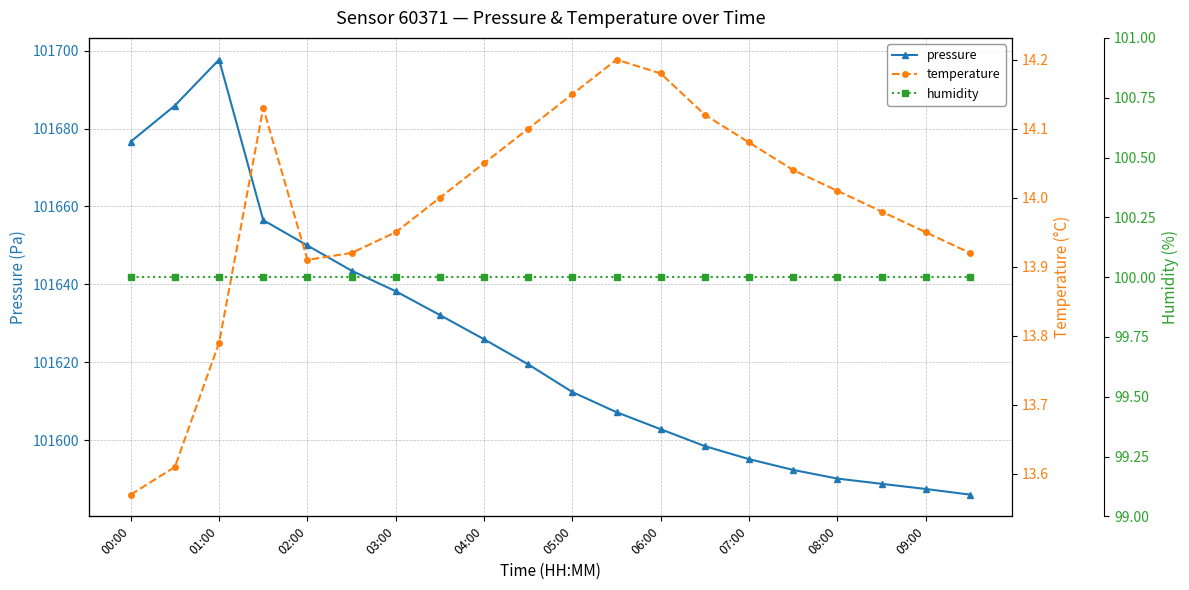

Where is the first local maximum for pressure?

01:00